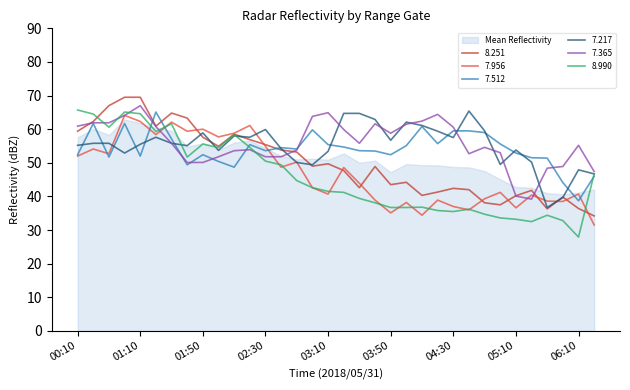

What is the difference between the second highest and second lowest values in the   8.990 series?

32.6